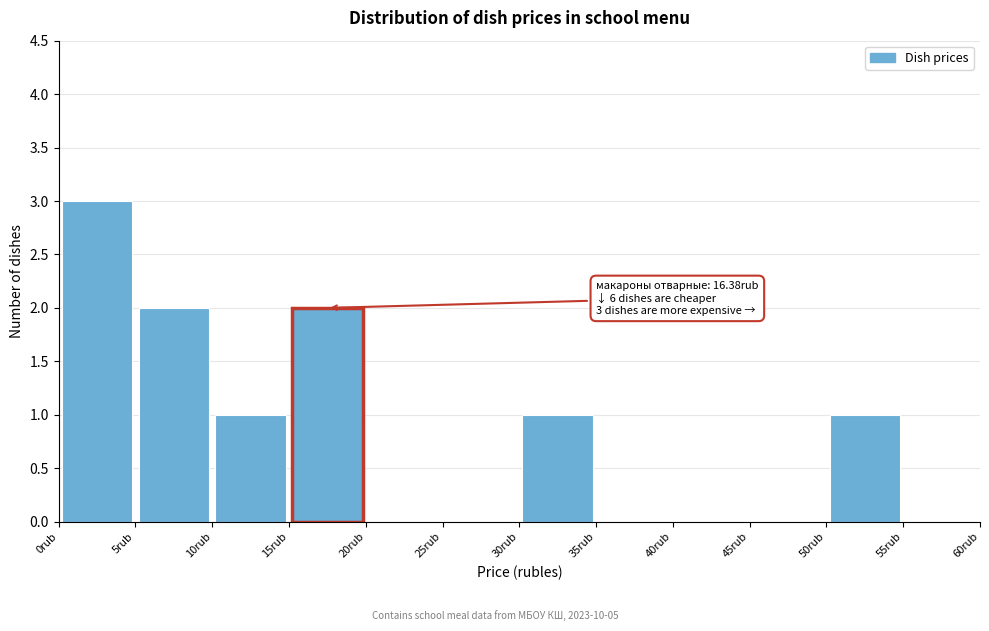

Over which range of the x-axis is the bar tallest?

0 to 5